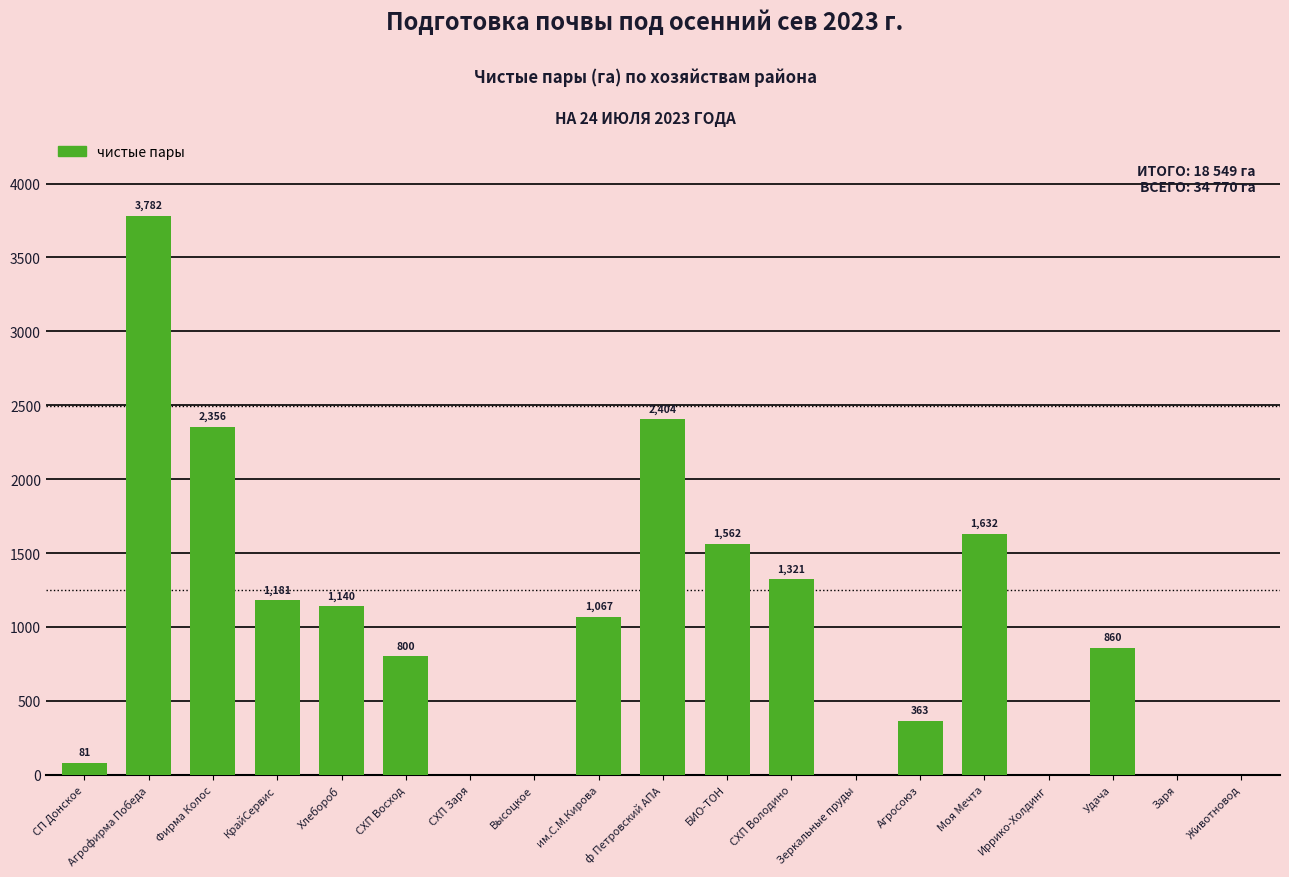

What is the sum of all values?

18549